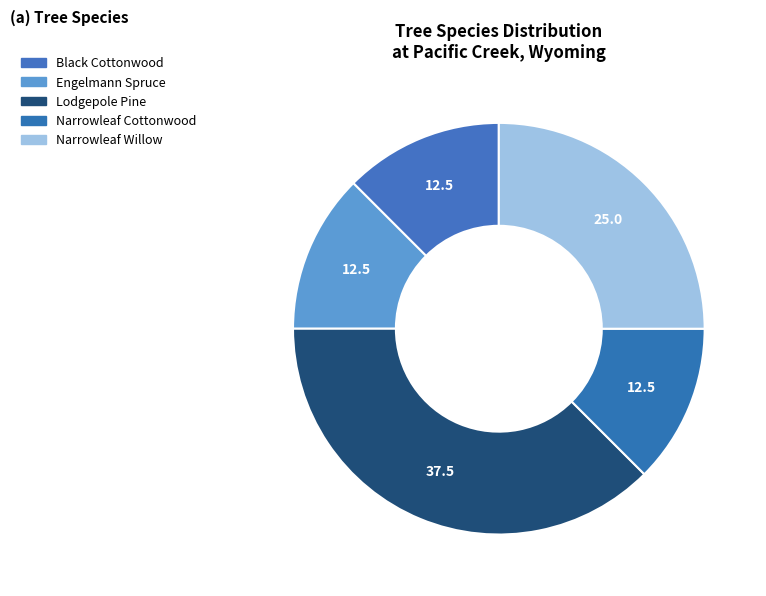

Is there any slice that represents more than half of the pie?

No